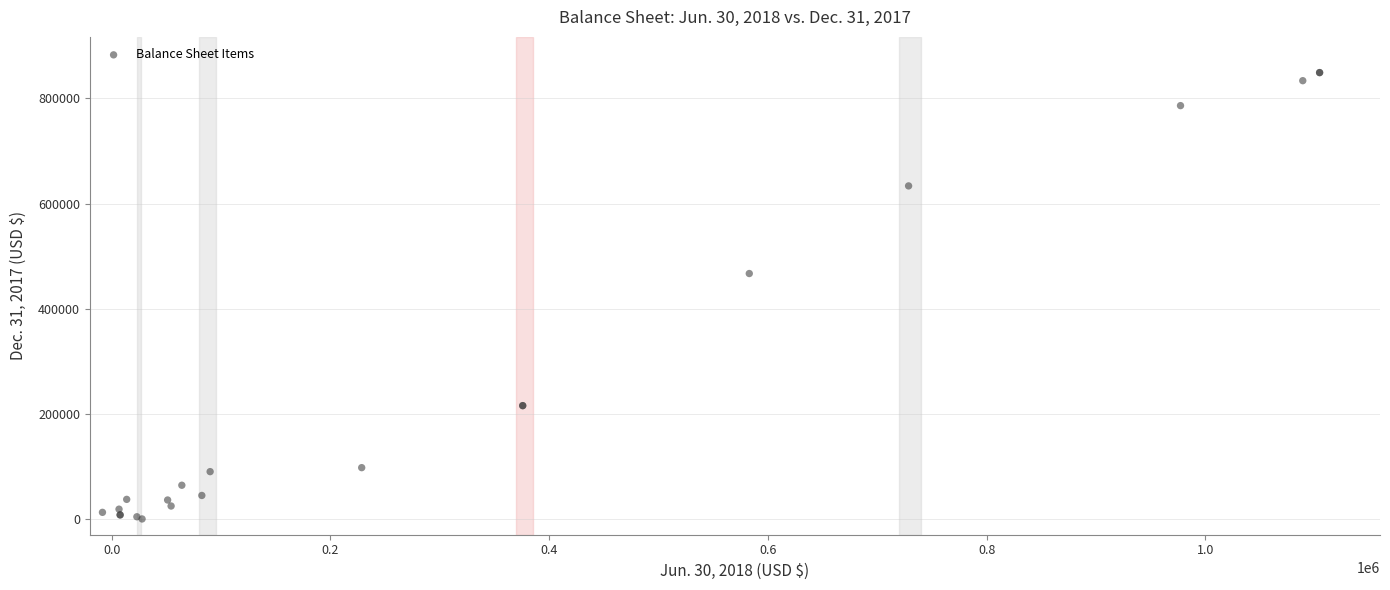

What Y value in the scatter plot is closest to 424505?

466806